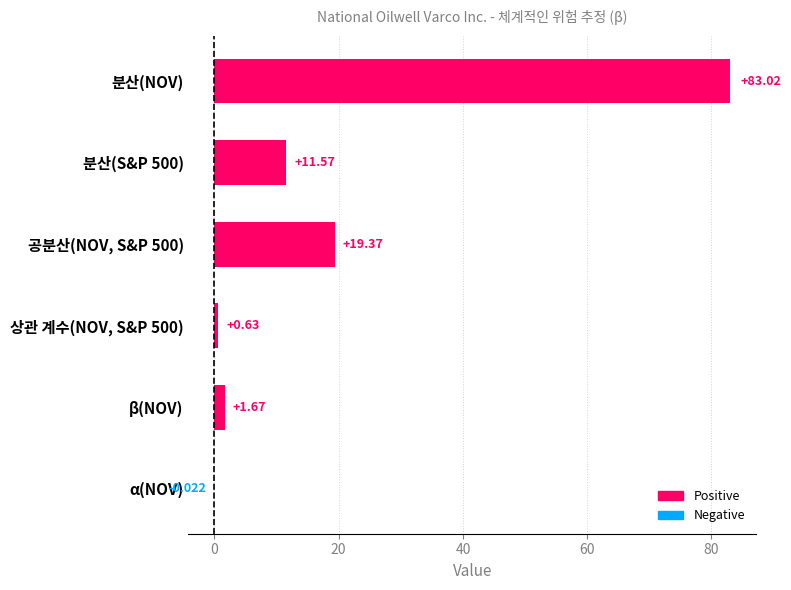

Between 분산(NOV) and 분산(S&P 500), which is larger?

분산(NOV)